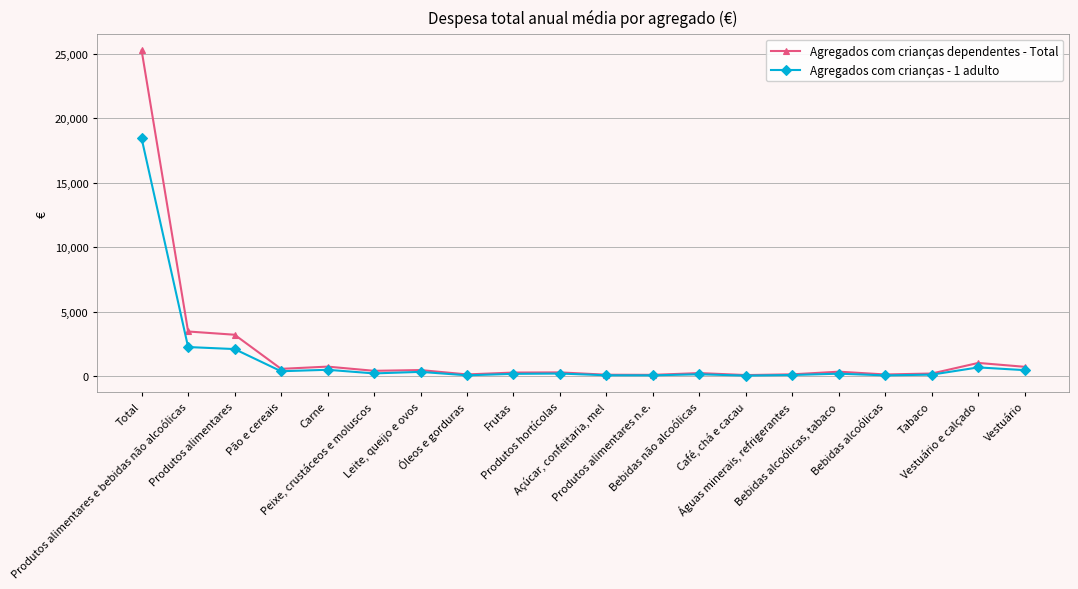

At which category is the sum across all series the highest?

Total